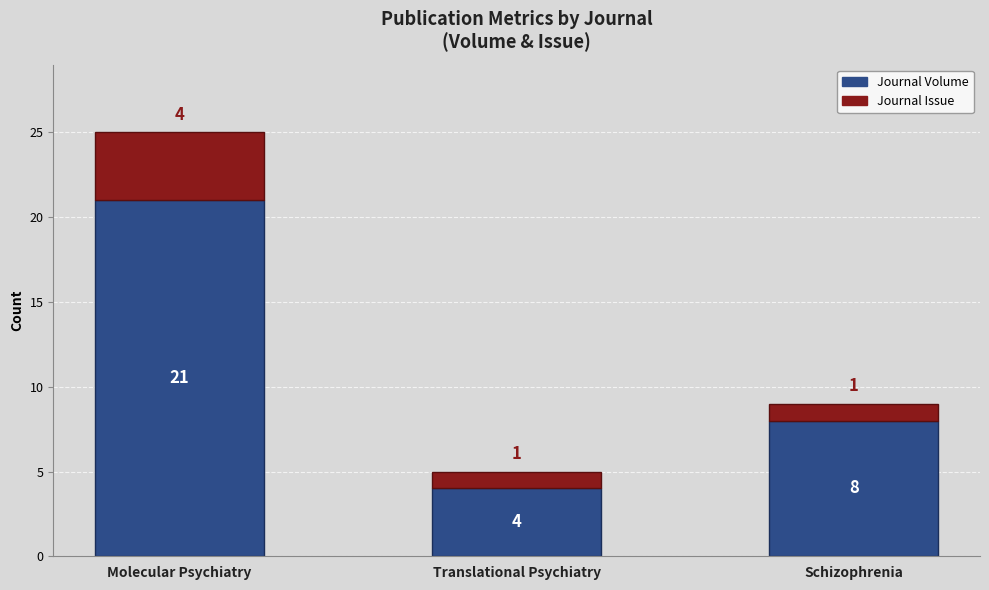

What is the total value across all series at Translational Psychiatry?

5